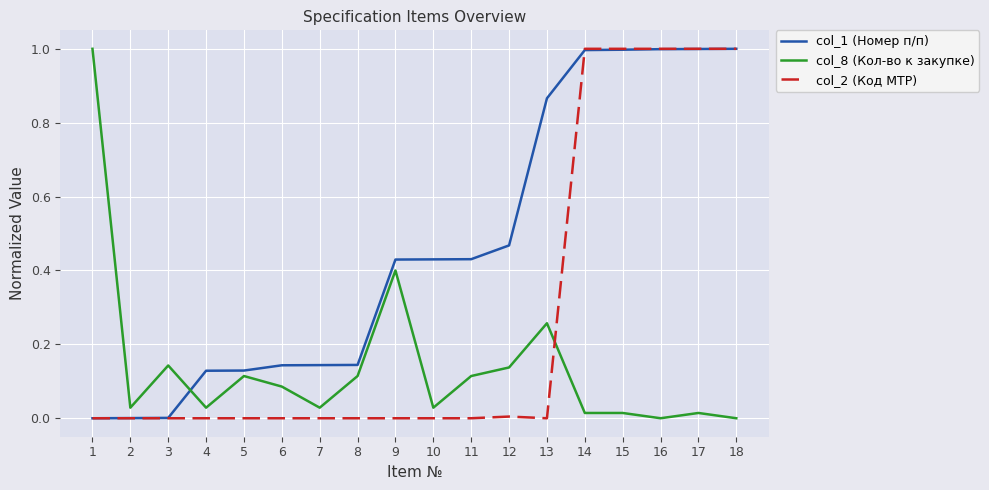

The value of col_8 (Кол-во к закупке) at 17 is 0.0. True or false?

True